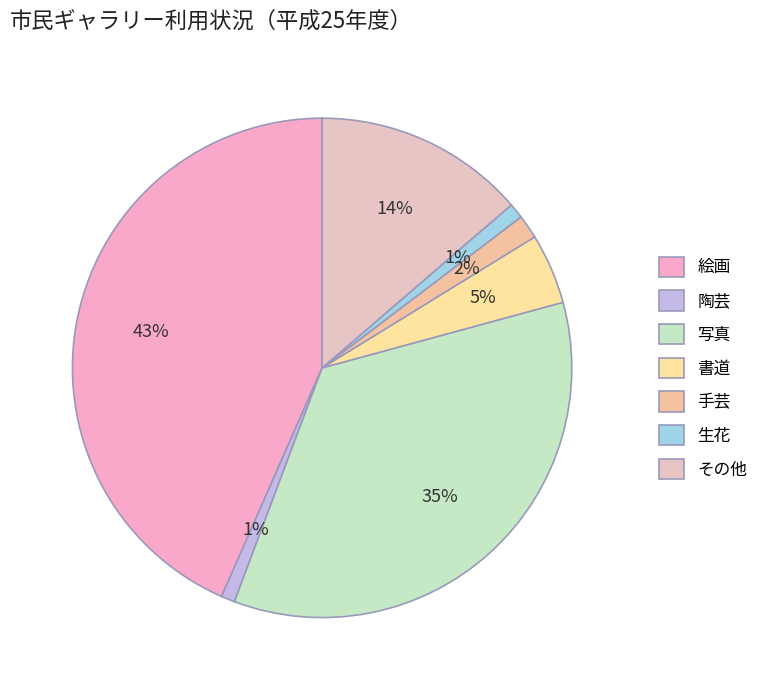

Rank the categories by value from lowest to highest.

陶芸, 生花, 手芸, 書道, その他, 写真, 絵画